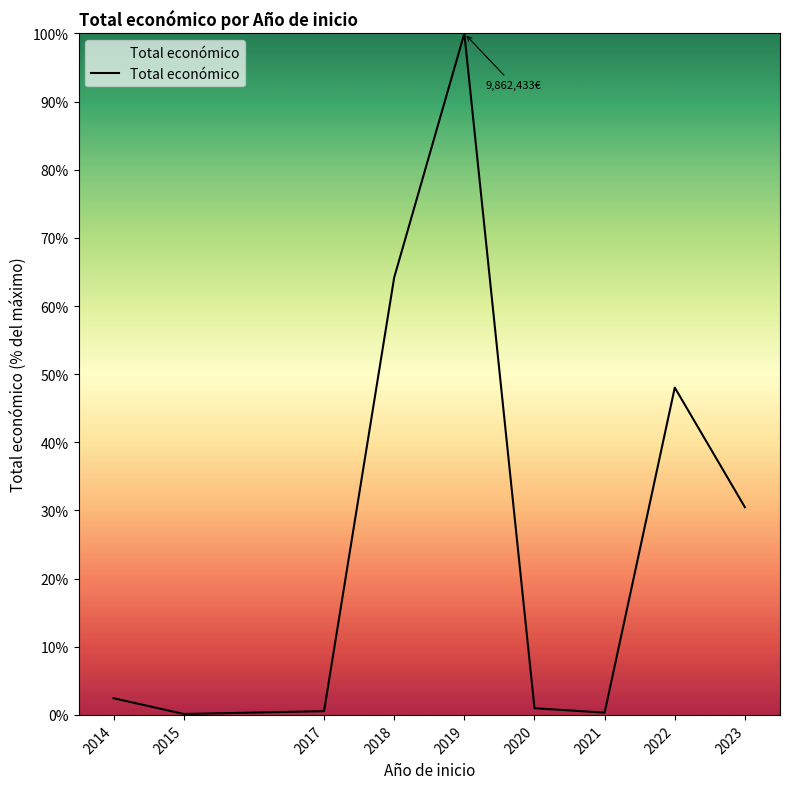

What is the difference between the second highest and minimum values?

64.0